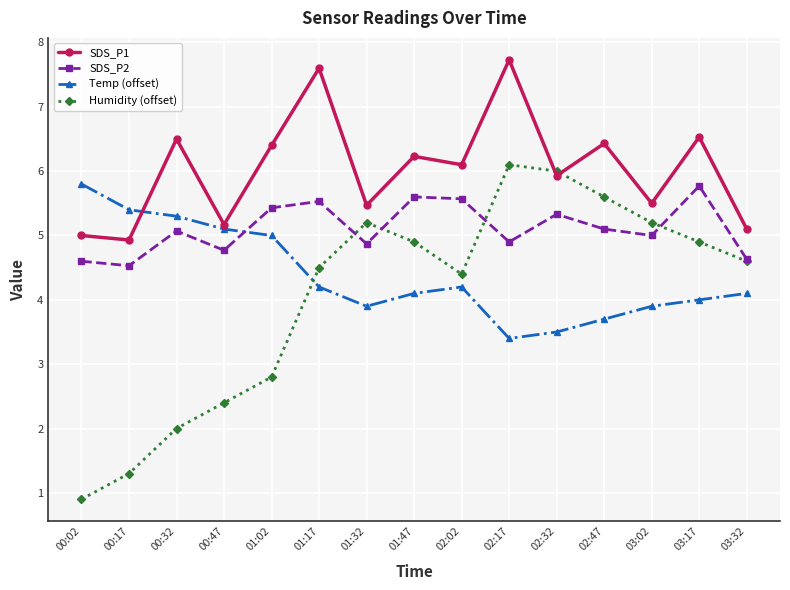

What is the label of the 15th point from the left?

03:32